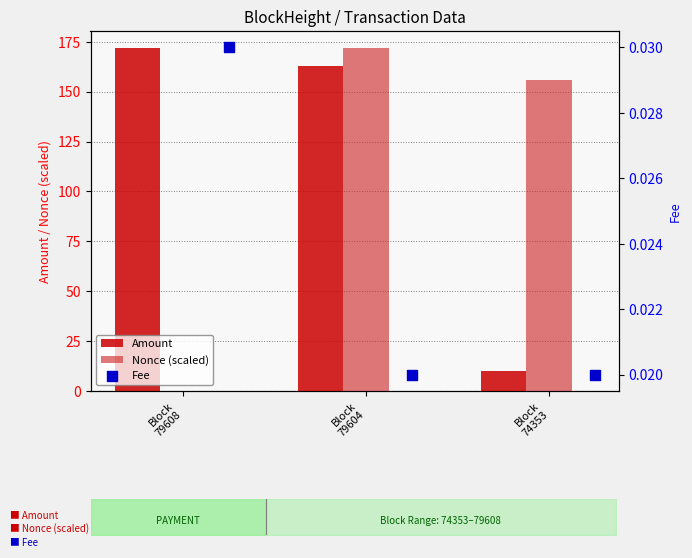

Which series has the largest total across all categories?

Amount